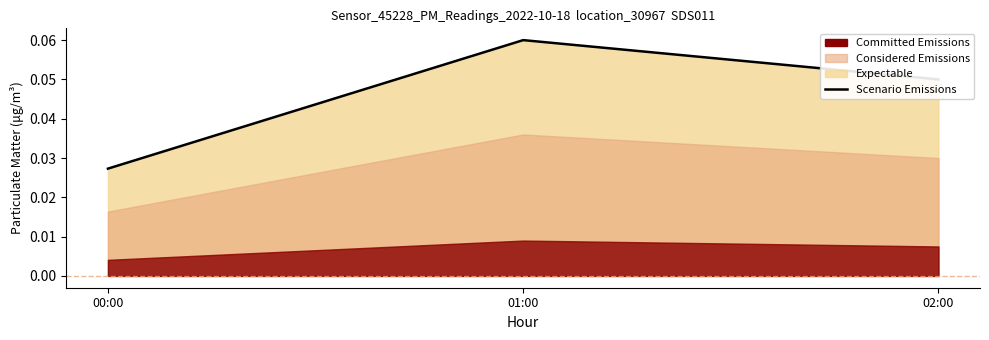

Which label corresponds to the smallest value in the chart?

00:00